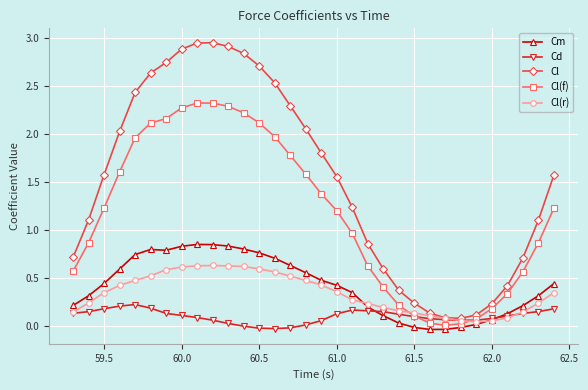

How many series are shown in this chart?

5